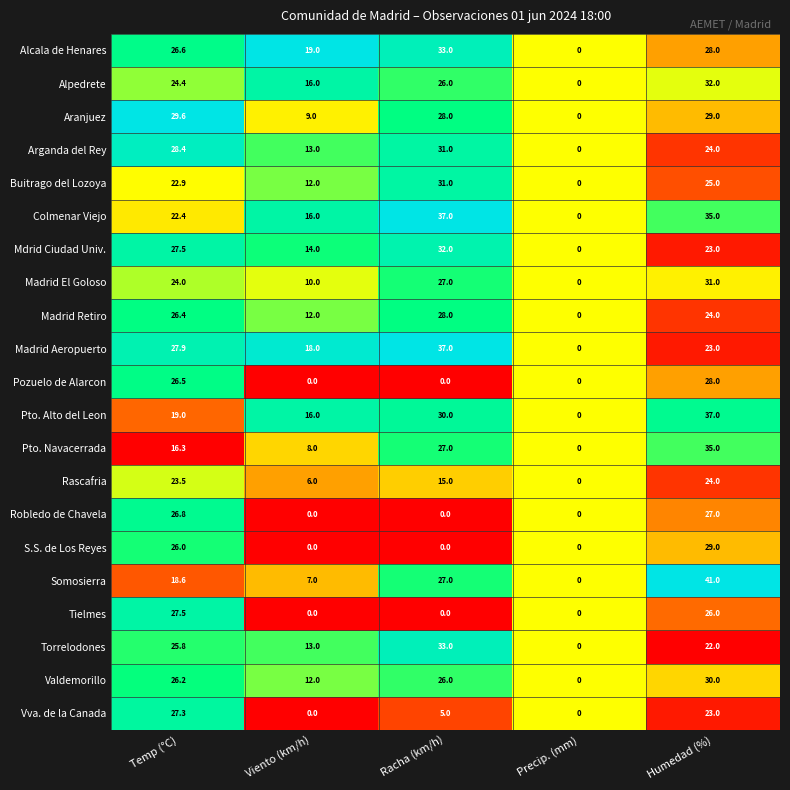

The Alcala de Henares series shows 19.0 at Viento (km/h). True or false?

True